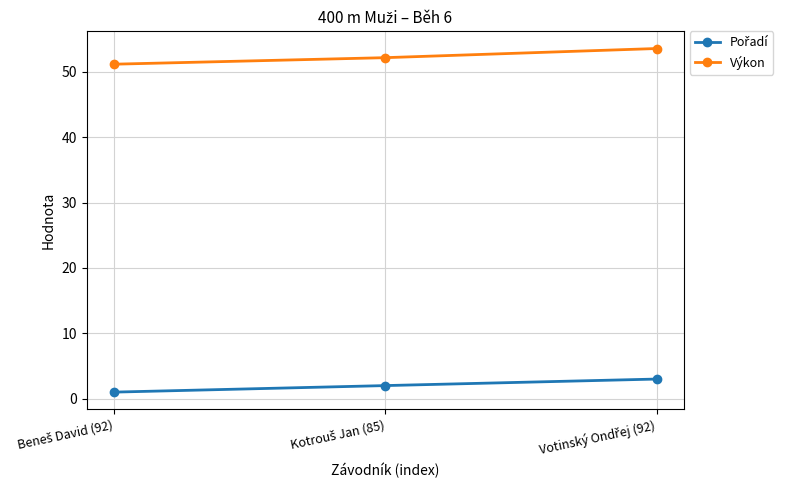

Does the chart have visible grid lines?

Yes